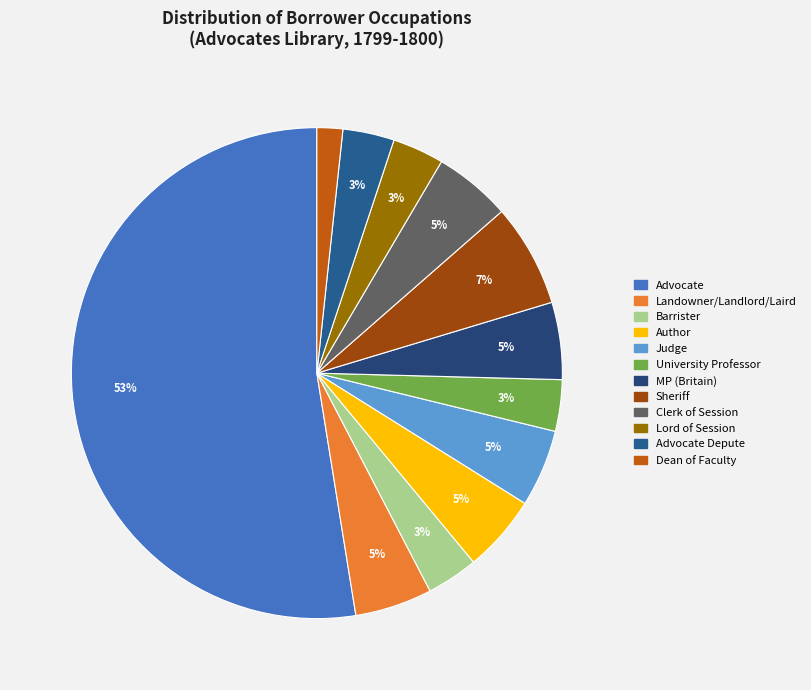

How many segments does this pie chart have?

12